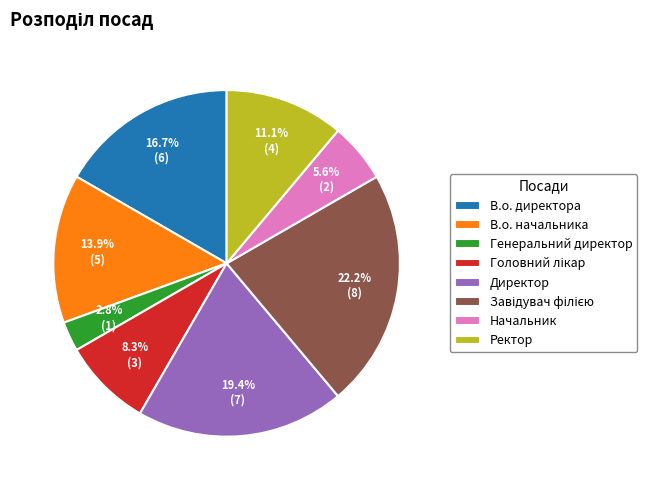

Which category has the smallest portion of the pie?

Генеральний директор